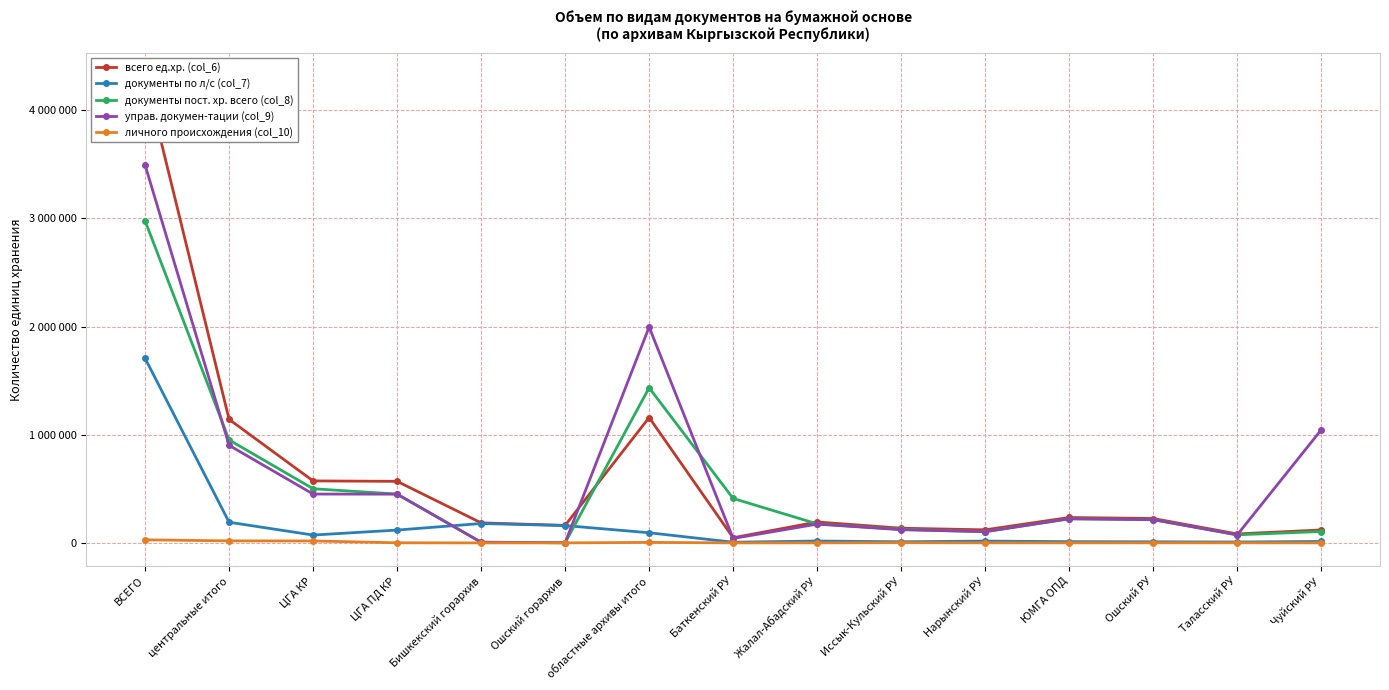

How many interior local valleys does the управ. докумен-тации (col_9) series have?

4